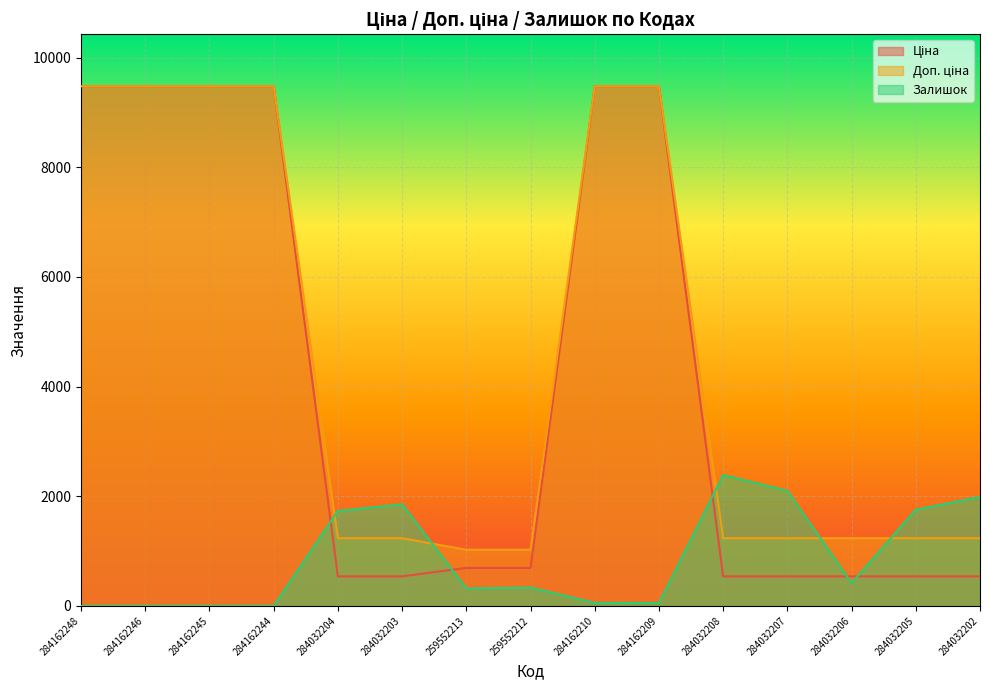

Which series has the largest range (max minus min)?

Ціна